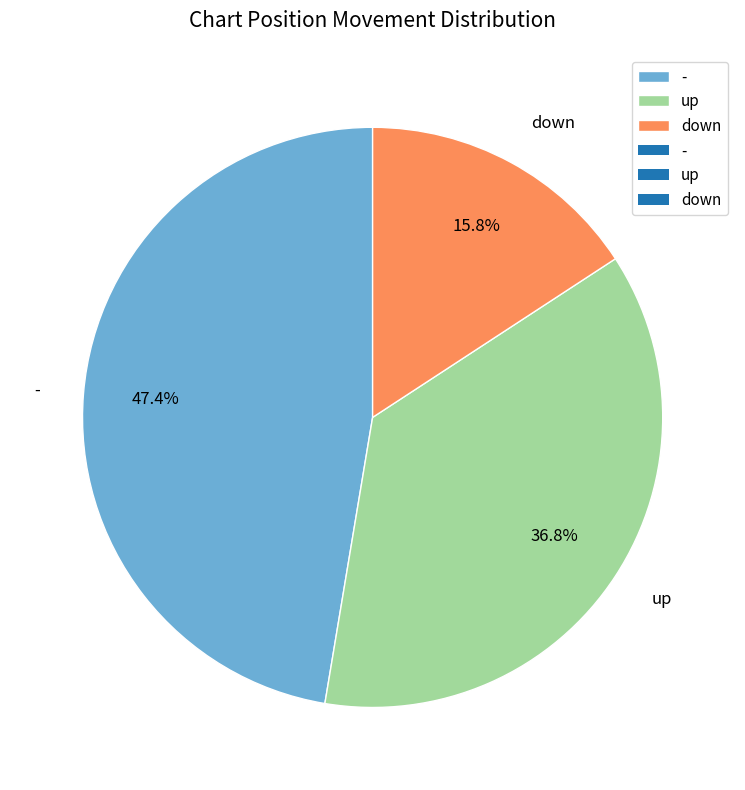

What percentage is NOT represented by -?

52.6%